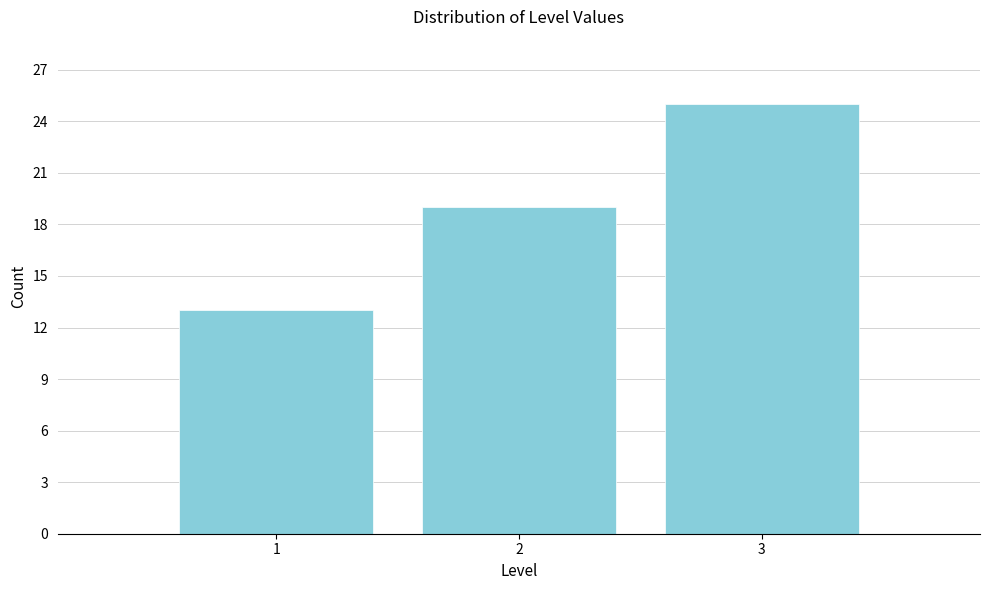

Reading left to right, what are all the values shown in this chart?

13	19	25